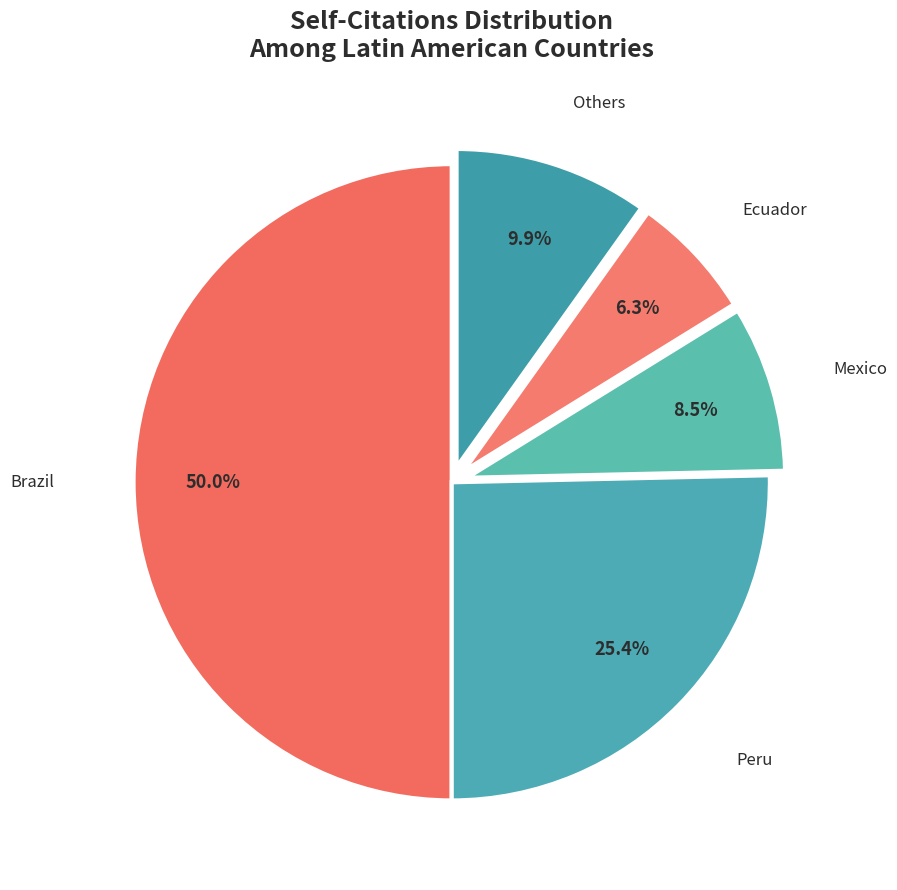

How many slices are in this pie chart?

5